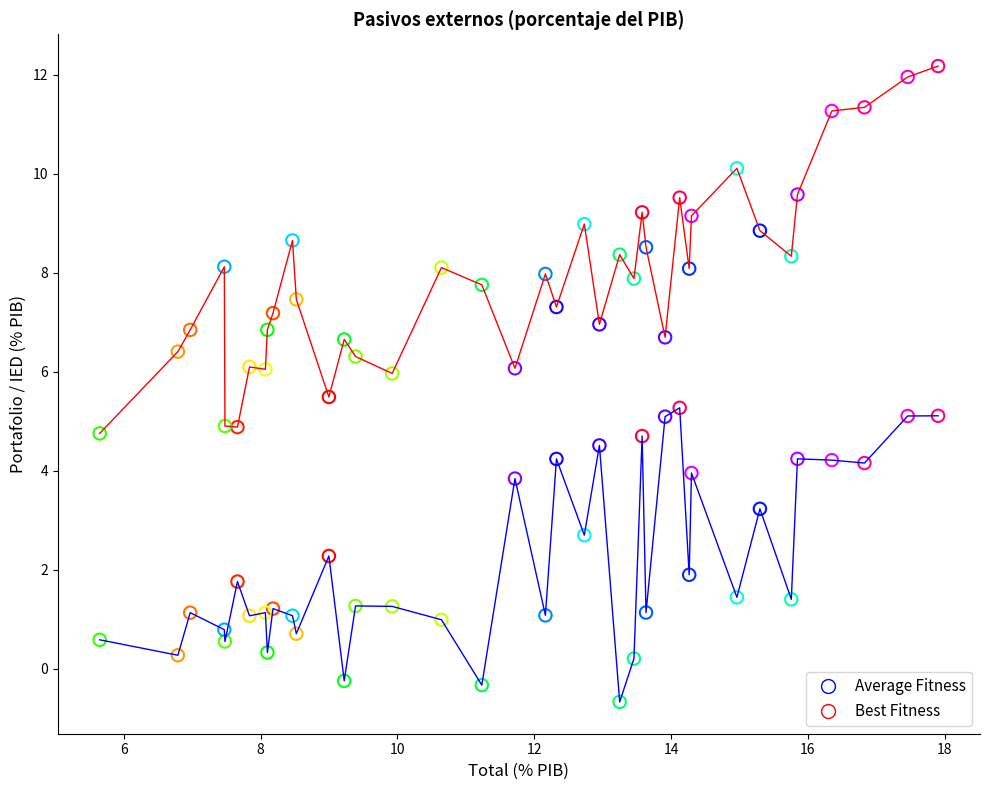

Which series has the largest range (max minus min)?

Best Fitness